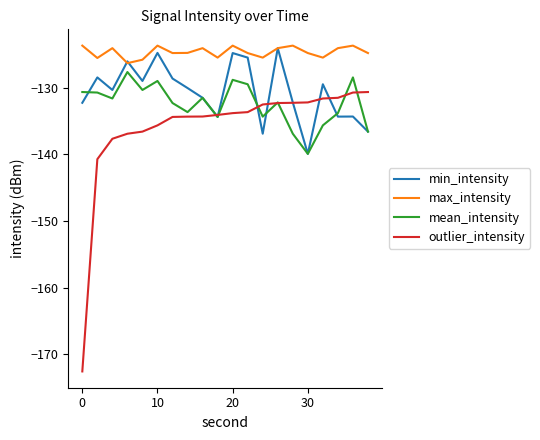

Which series has the largest total across all categories?

max_intensity